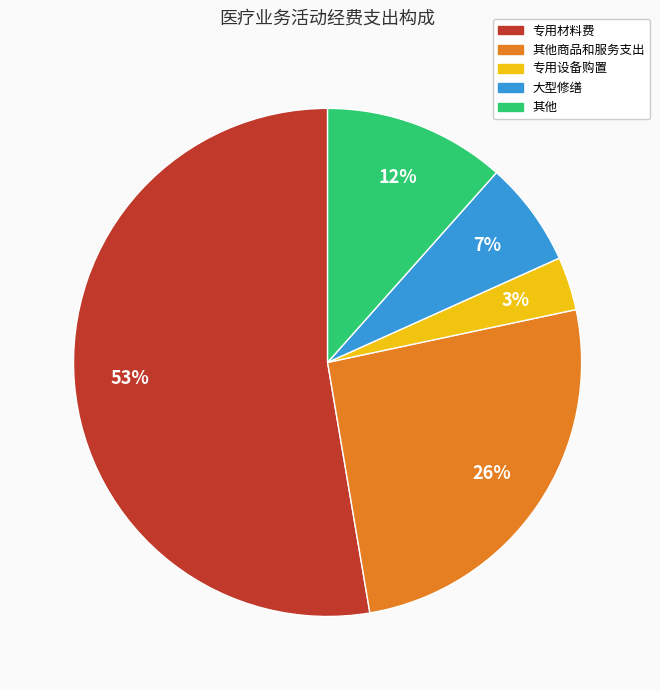

What is the ratio of the value at 大型修缮 to the value at 其他?

0.6